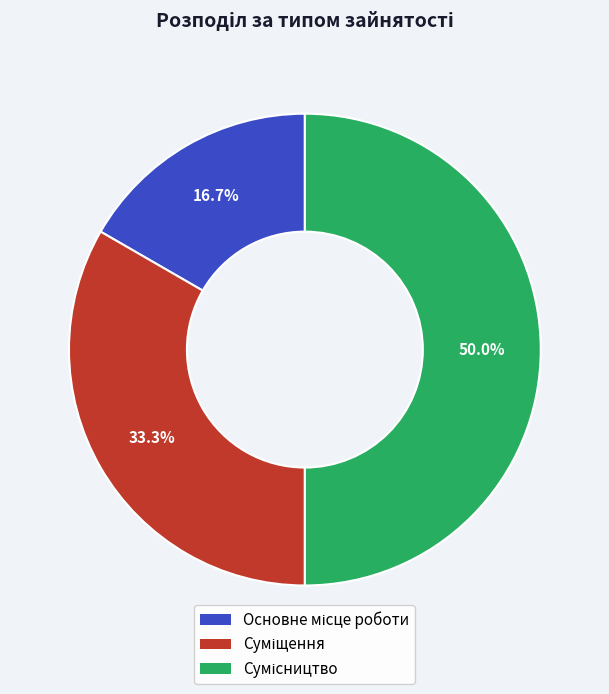

How many slices are in this pie chart?

3